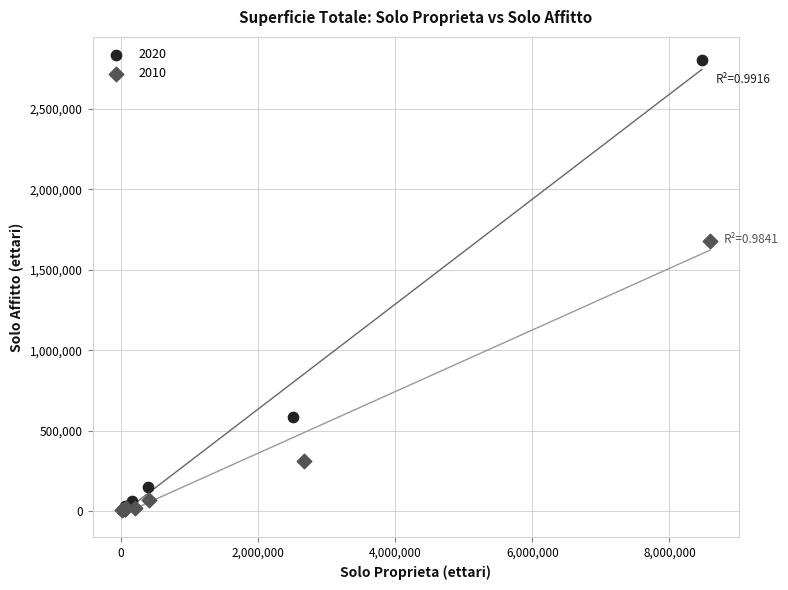

Which series has the widest spread of Y values?

2020